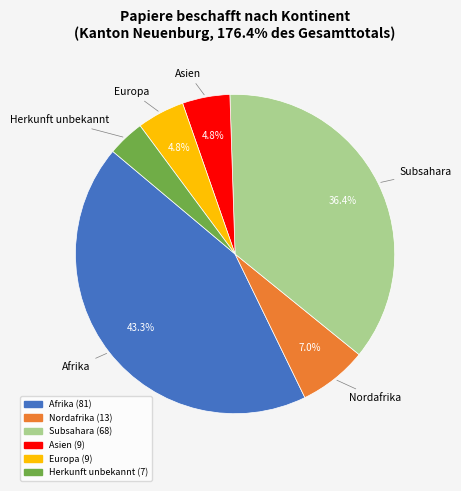

Is there any slice that represents more than half of the pie?

No